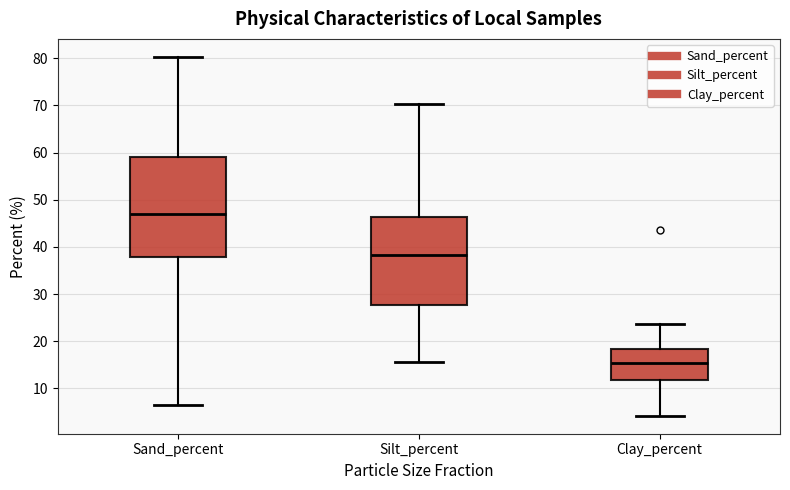

Reading left to right, read every box against the y-axis: the position of its median line, the range the box covers, and the ends of its whiskers. The values are not printed on the chart, so give them approximately, as read against the axis.

Sand_percent: median 47, box 38 to 59, whiskers 7 to 80
Silt_percent: median 38, box 28 to 46, whiskers 16 to 70
Clay_percent: median 15, box 12 to 18, whiskers 4 to 24